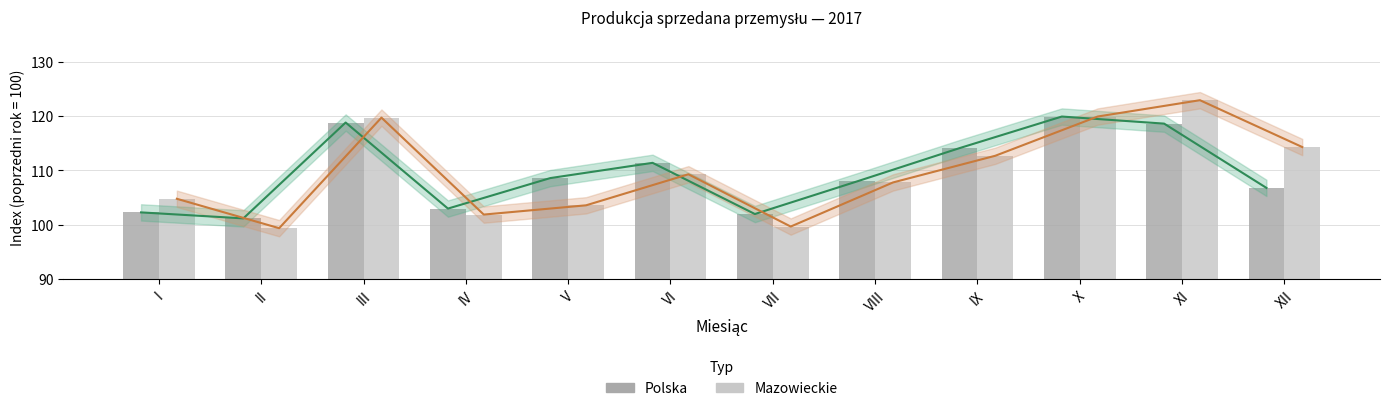

Reading right to left, list all the values displayed in this chart.

Polska: 106.8	118.6	119.9	114.1	108.0	102.0	111.4	108.6	103.0	118.8	101.2	102.3
Mazowieckie: 114.3	122.9	119.9	112.7	107.8	99.7	109.3	103.6	101.9	119.7	99.4	104.8